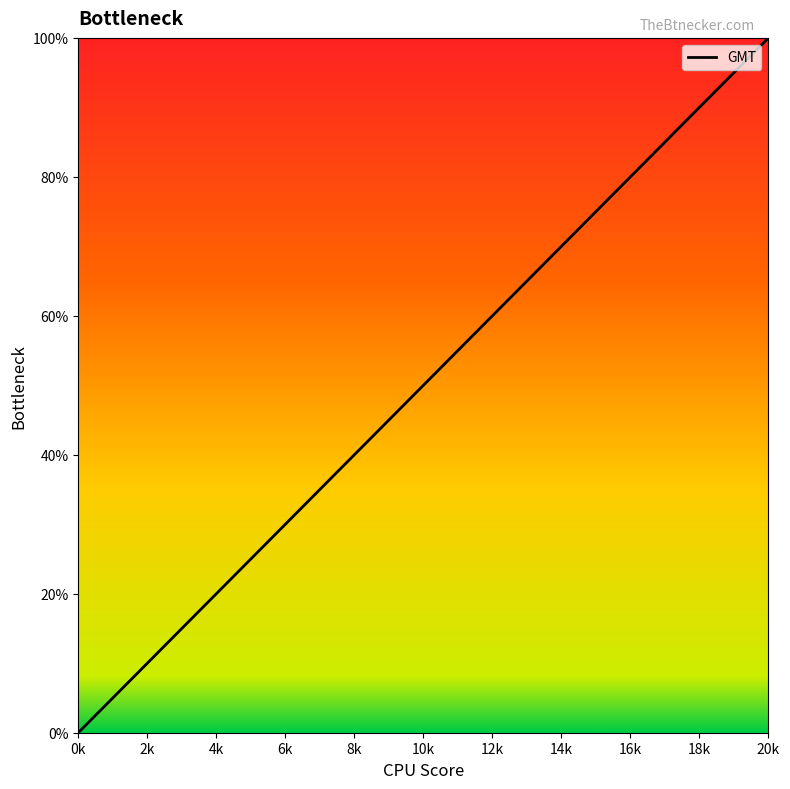

What is the difference between the maximum and minimum values?

100